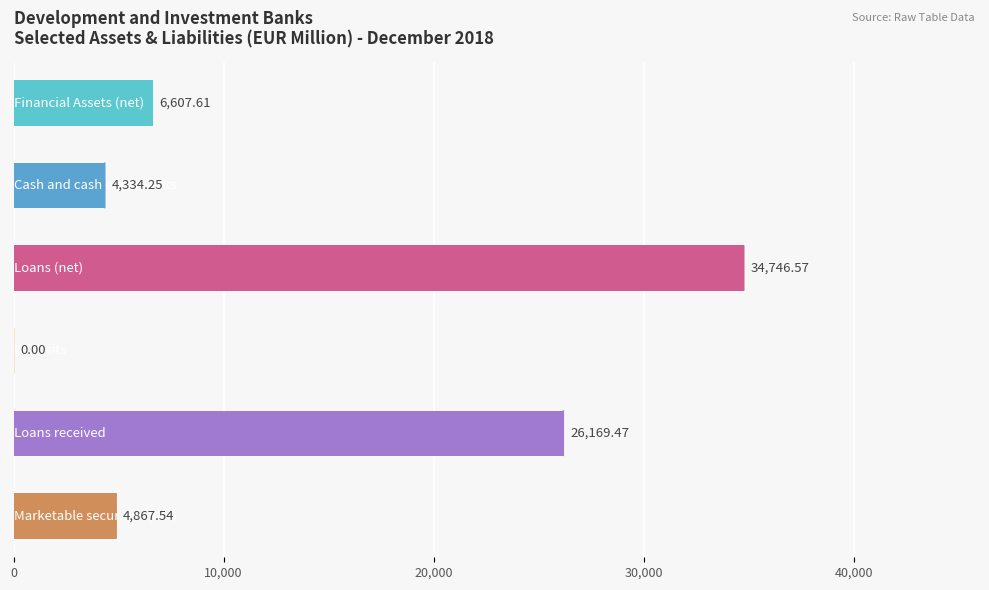

What is the change in value from 3 to 4?

+26169.5